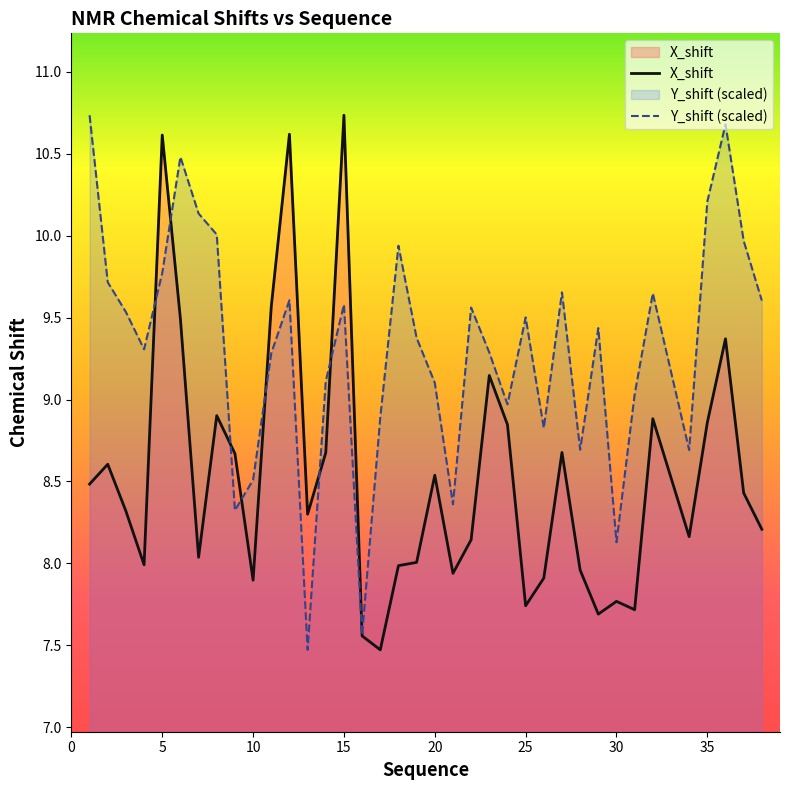

Which series has the largest total across all categories?

Y_shift (scaled)